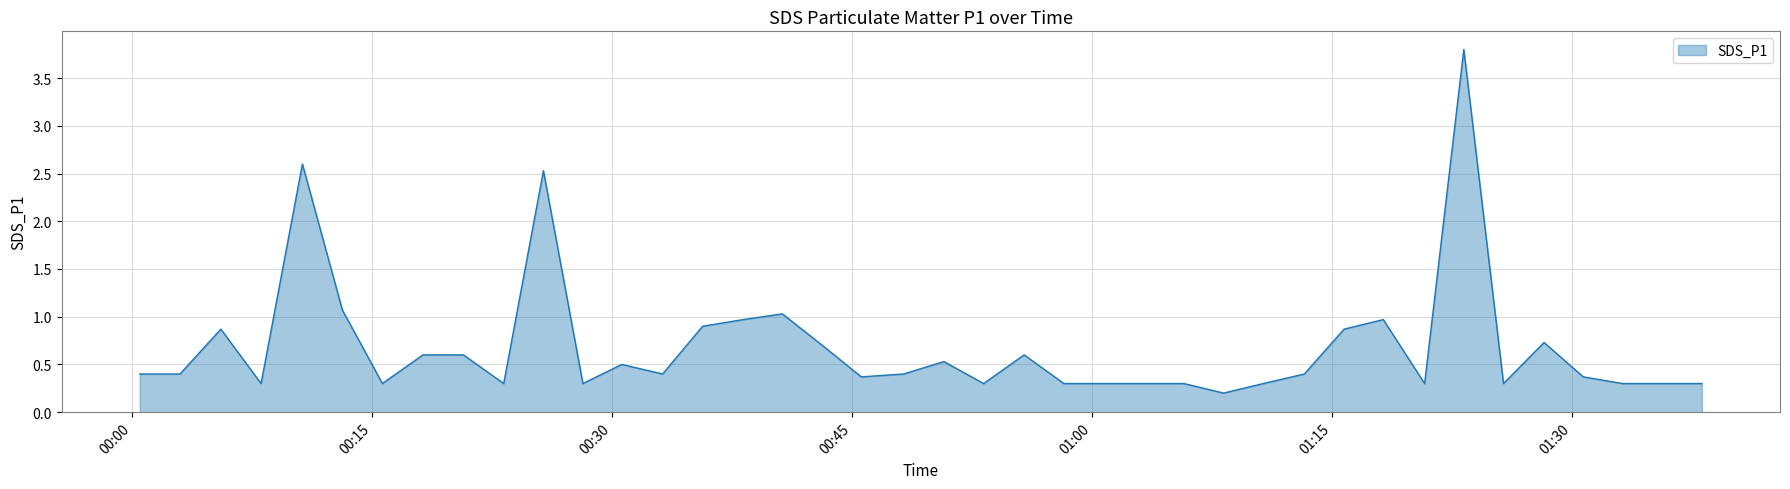

What is the greatest value displayed?

3.8